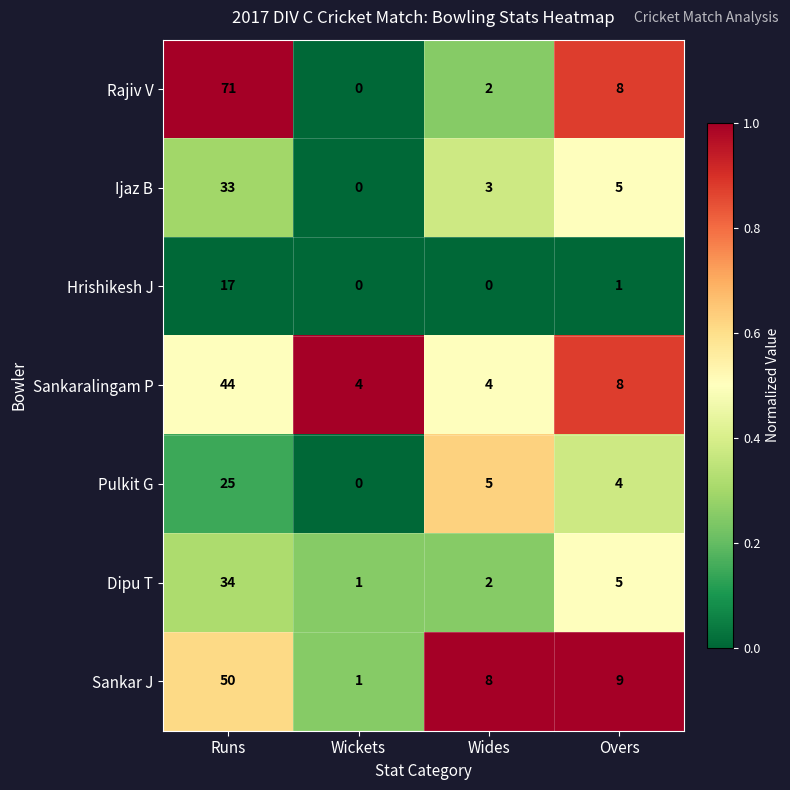

At how many categories does at least one series exceed 0?

4